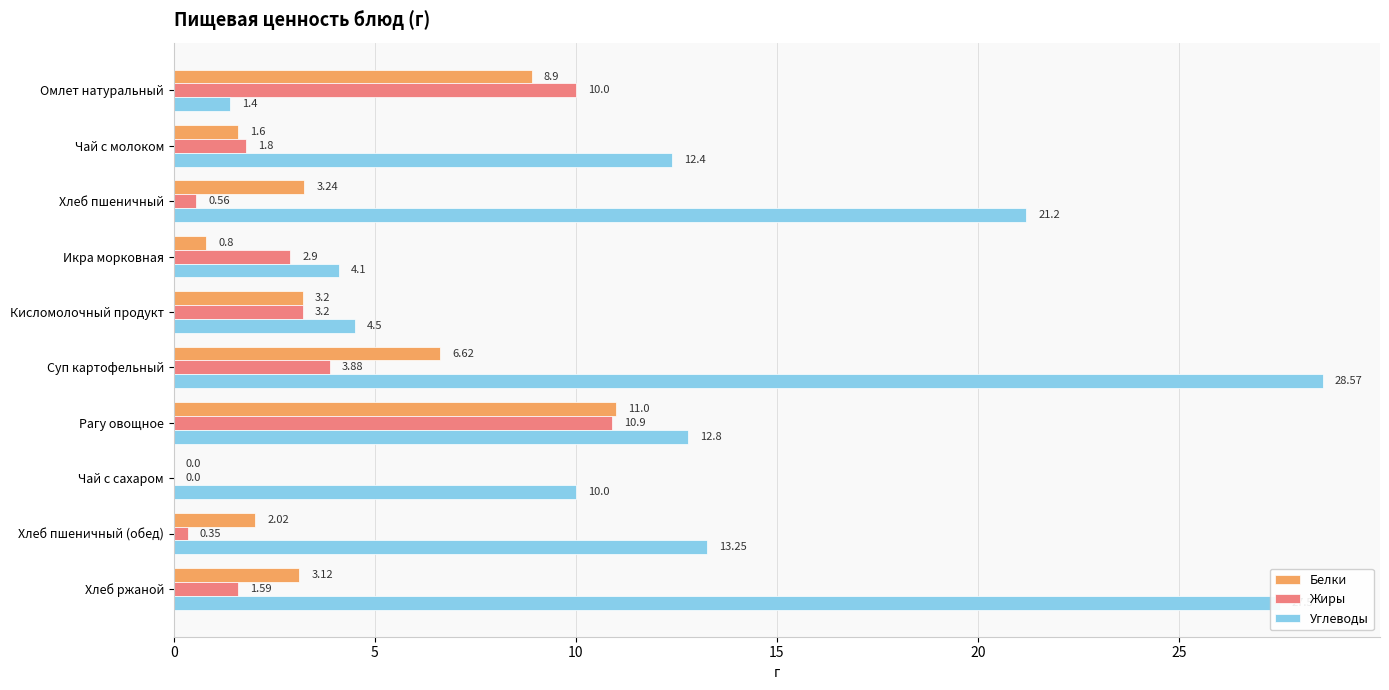

Where is Белки nearest to the value 5?

Суп картофельный